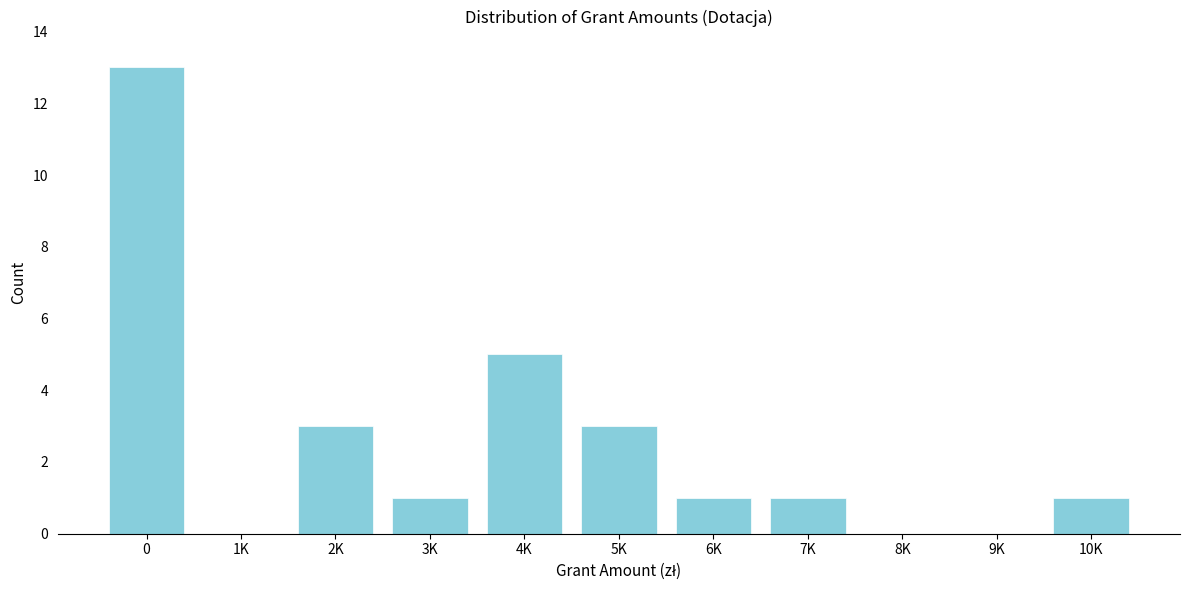

Reading left to right, list all the values displayed in this chart.

0=13	1K=0	2K=3	3K=1	4K=5	5K=3	6K=1	7K=1	8K=0	9K=0	10K=1